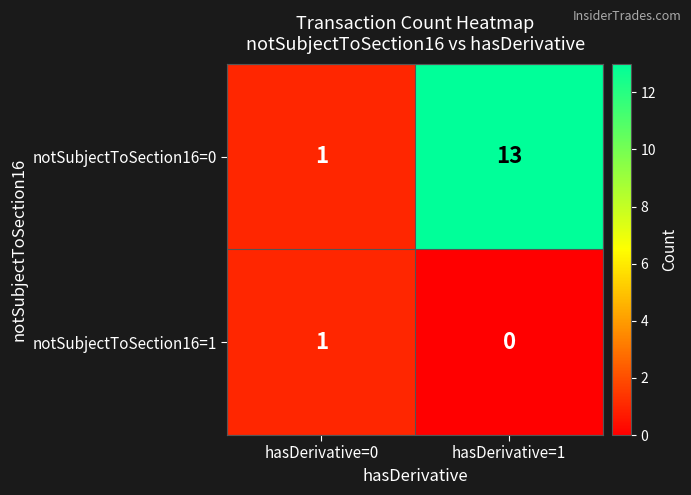

How many data points does each series have?

2